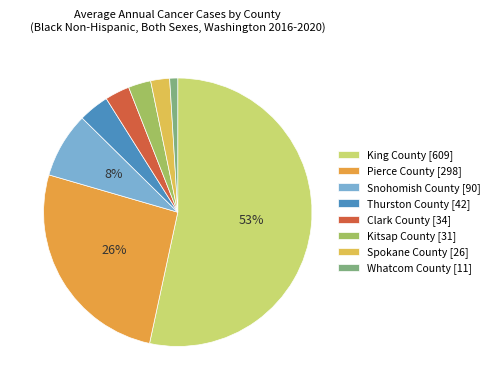

Count the number of slices in the pie.

8